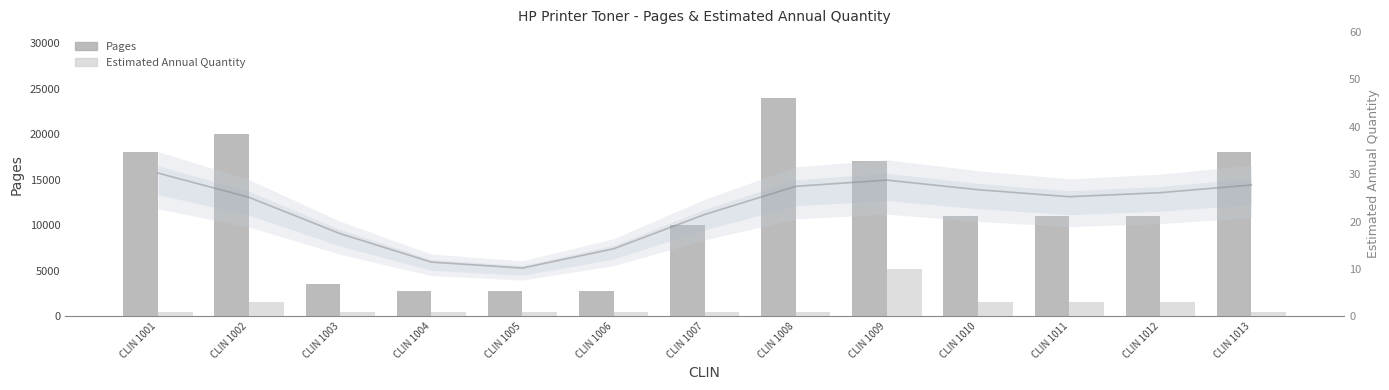

What is the maximum value shown in the chart?

24000